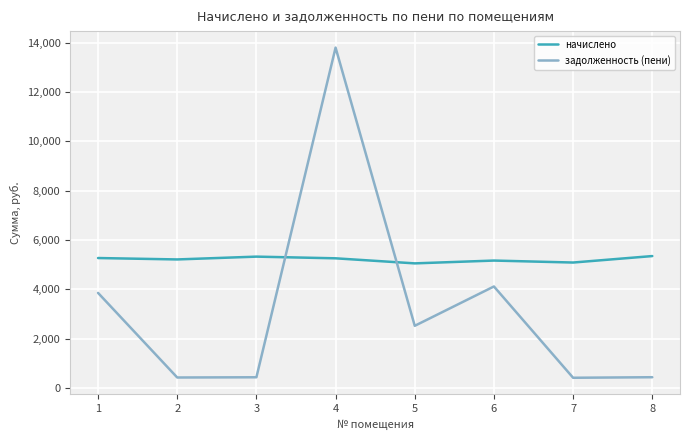

What is the total value across all series at 6?

9291.2